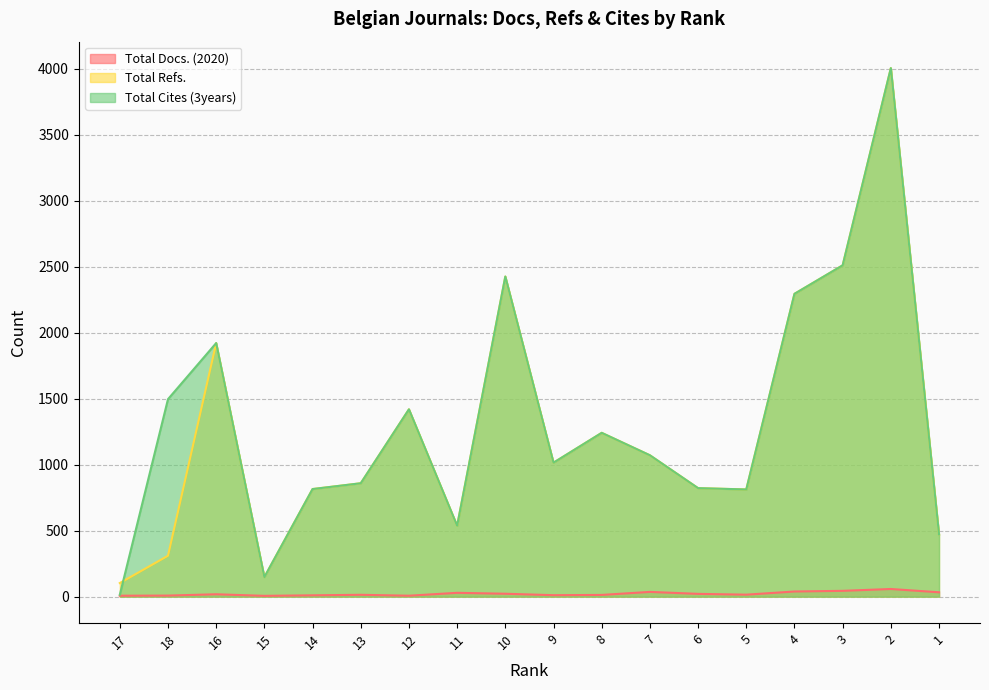

What is the spread (max minus min) of values at 8?

1228